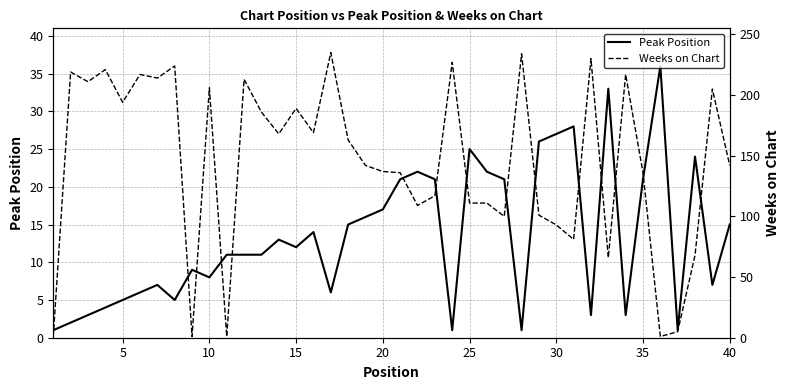

How many data points in Weeks on Chart are above 163?

19